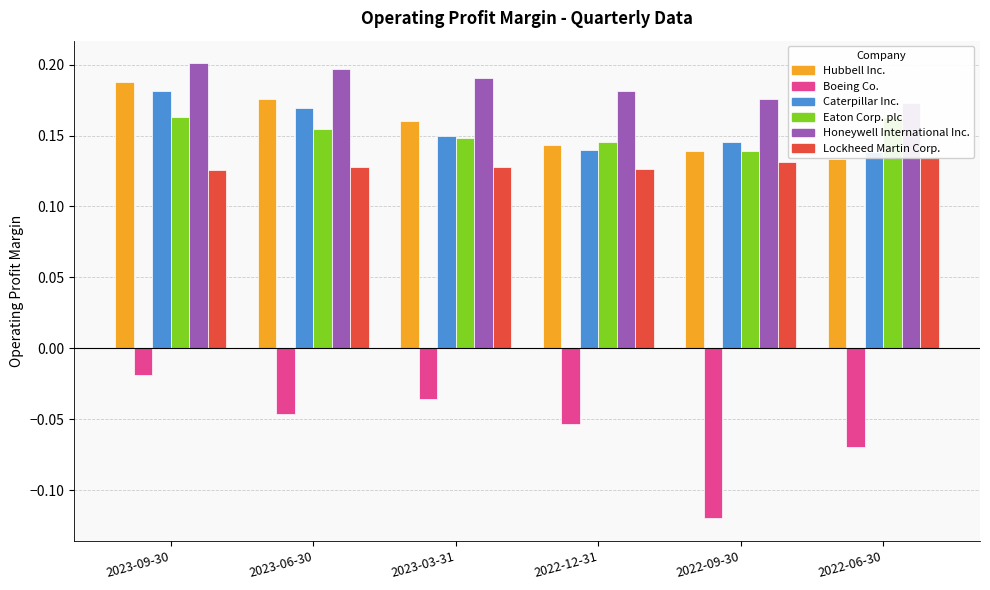

What value does the Hubbell Inc. series have at 2022-09-30?

0.1